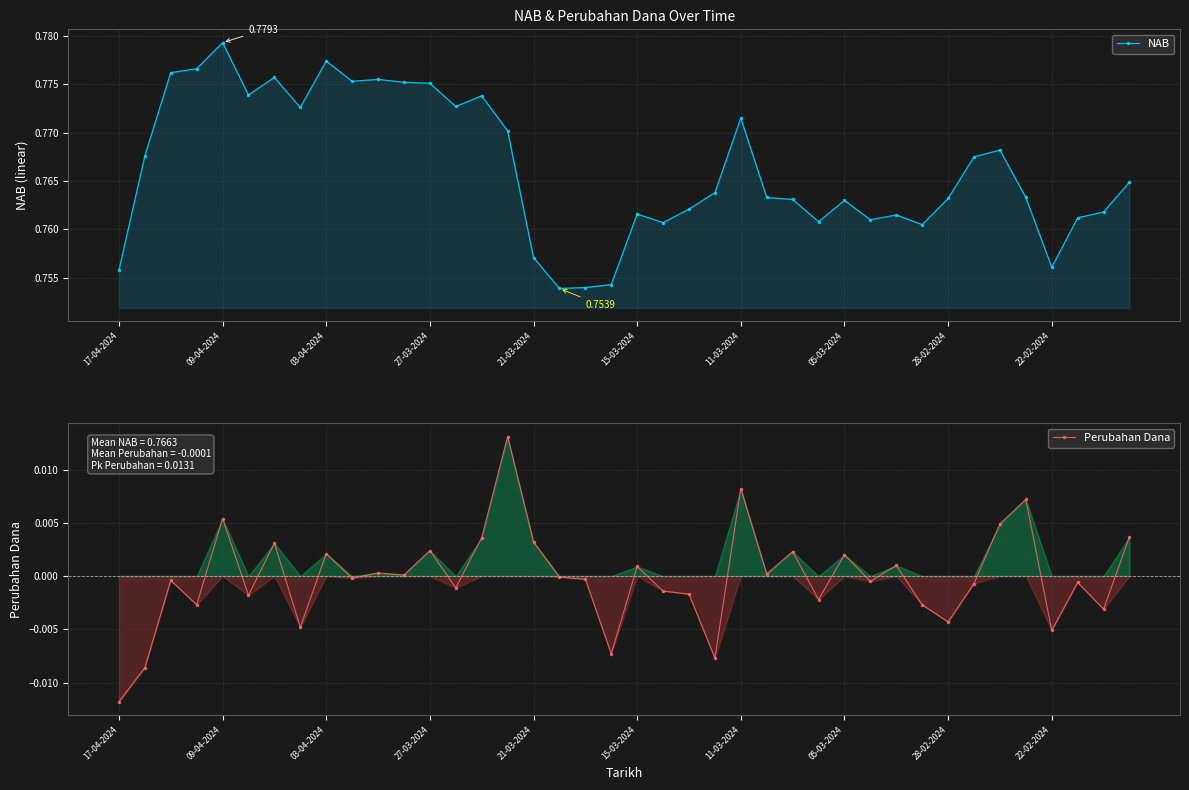

True or false: Perubahan Dana and NAB cross at least once.

False